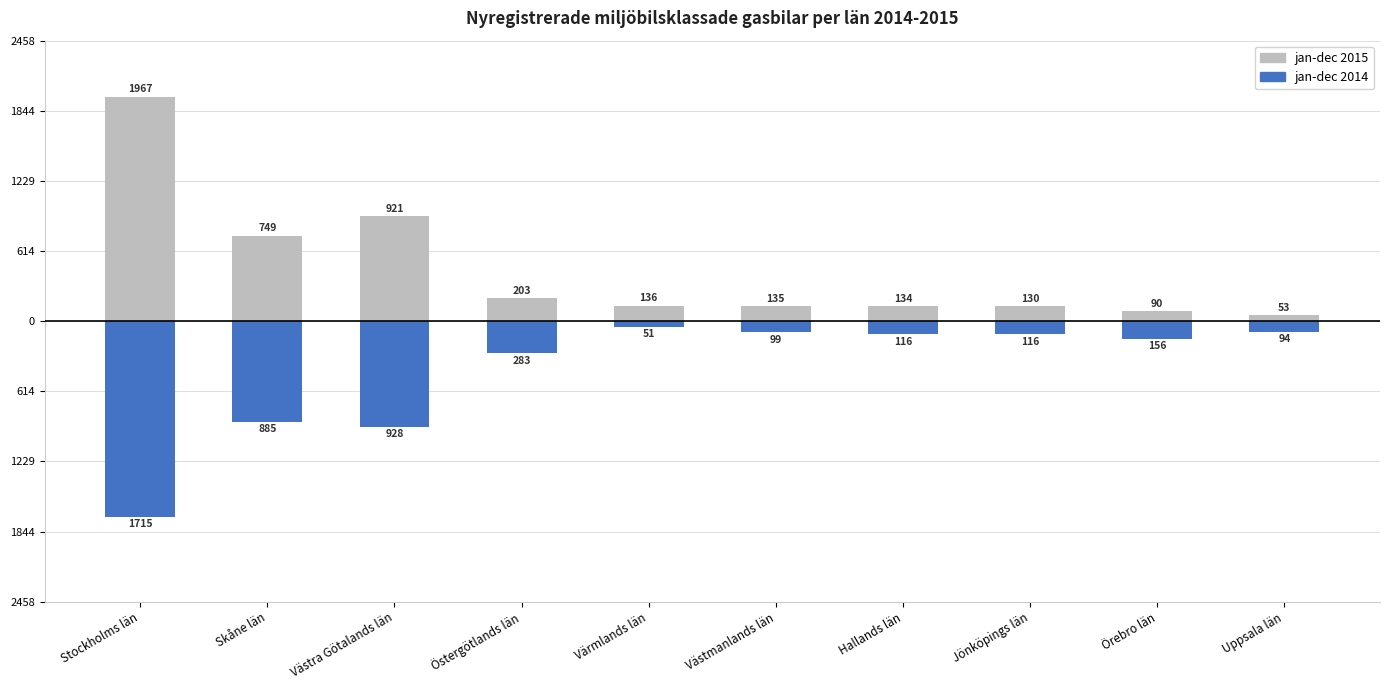

Between Skåne län and Hallands län, which is larger?

Skåne län